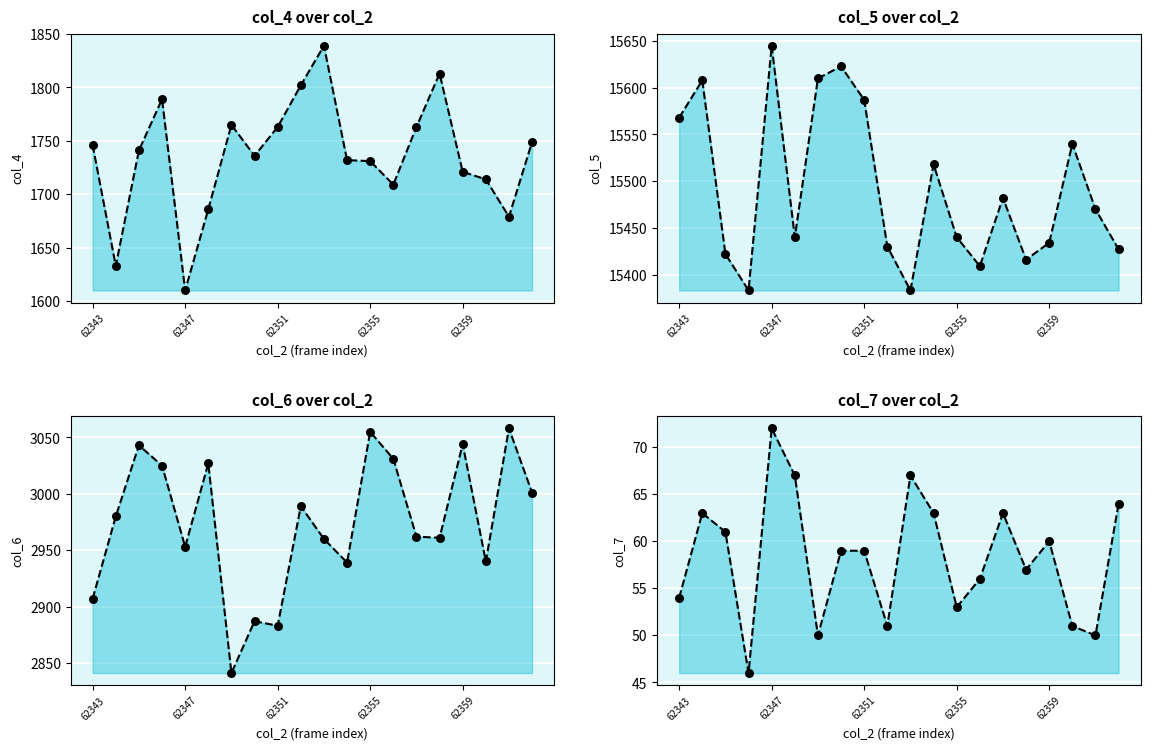

What is the total value across all series at 13?

20205